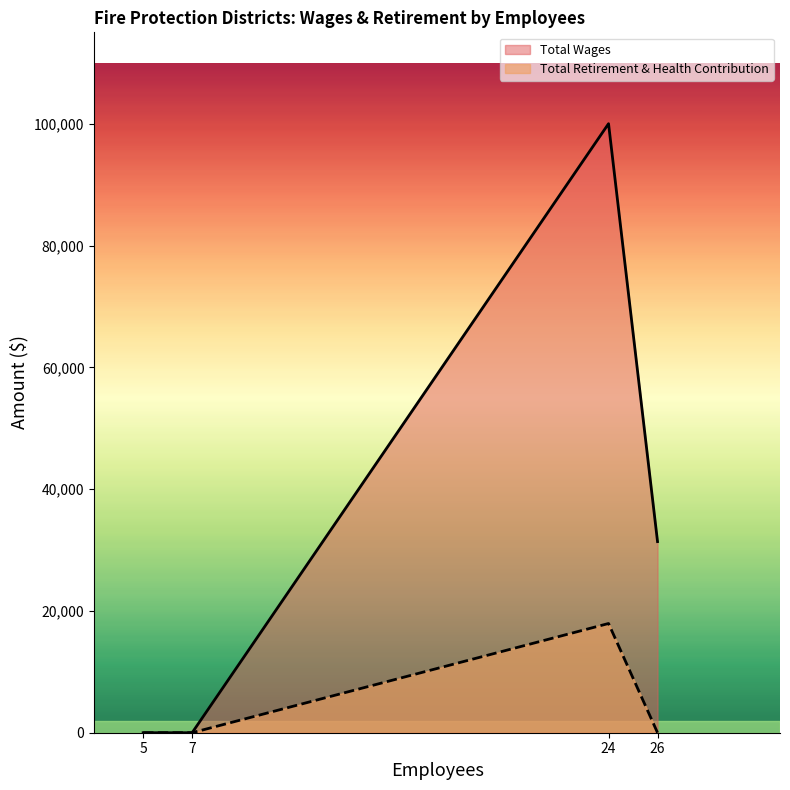

List the series in order of their overall mean, highest first.

Total Wages, Total Retirement & Health Contribution